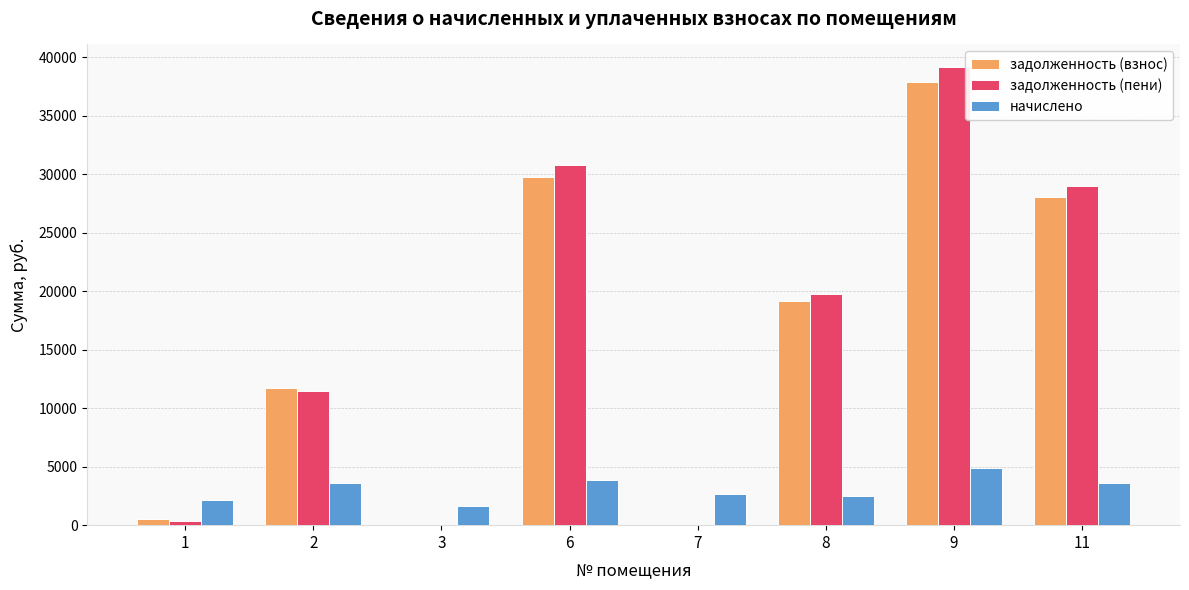

What is the maximum value for задолженность (взнос)?

37908.3